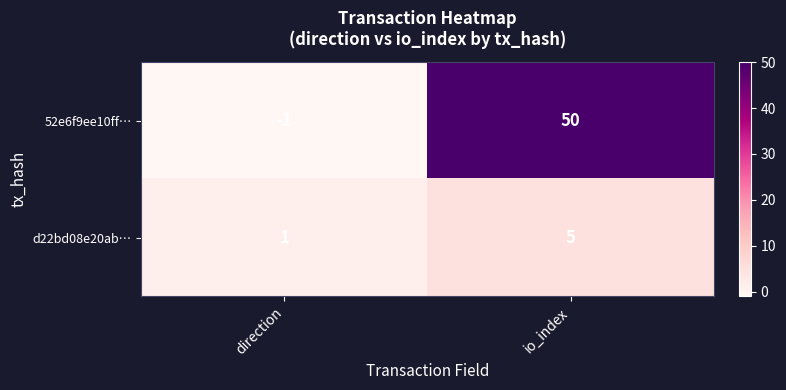

Rank the series by their average value, from lowest to highest.

d22bd08e20ab…, 52e6f9ee10ff…